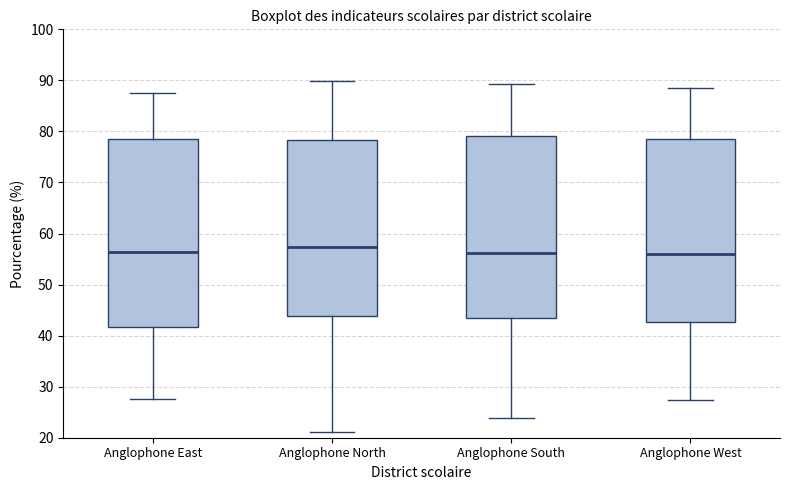

Comparing the boxes themselves (not the whiskers), which one is the tallest?

Anglophone East